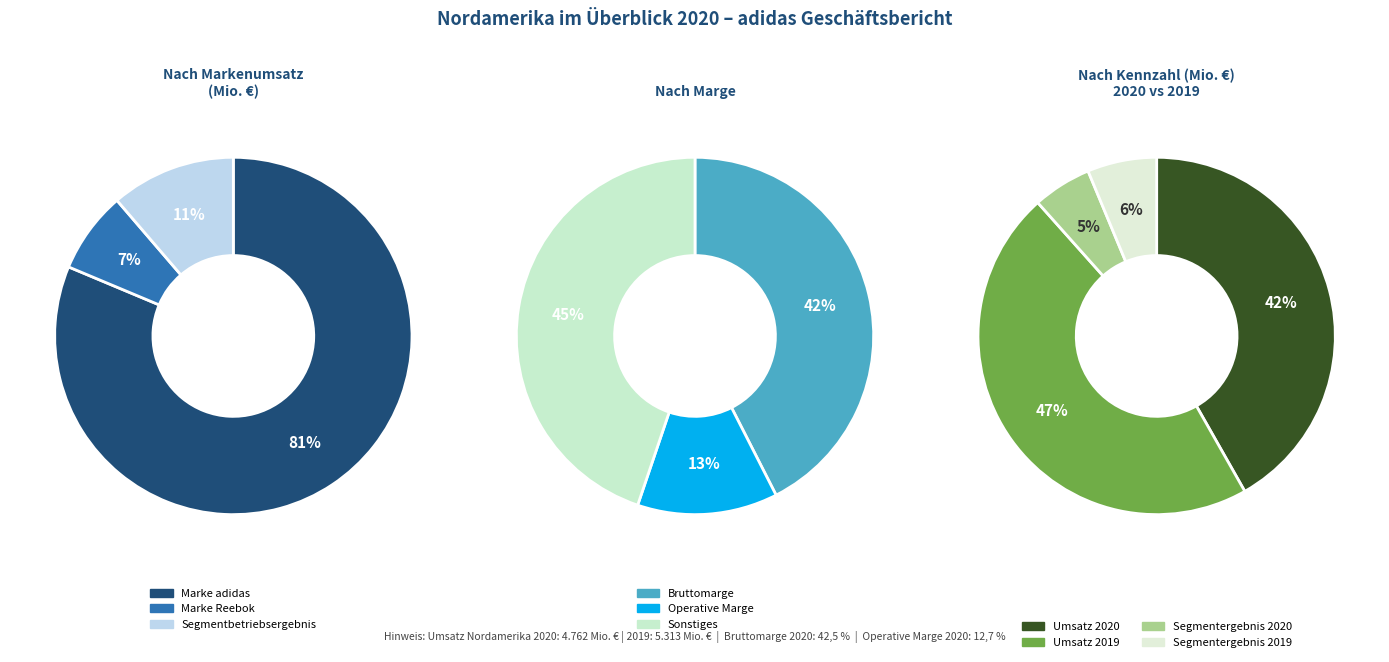

To the nearest percent, what percentage of the pie is Segmentbetriebsergebnis?

11%